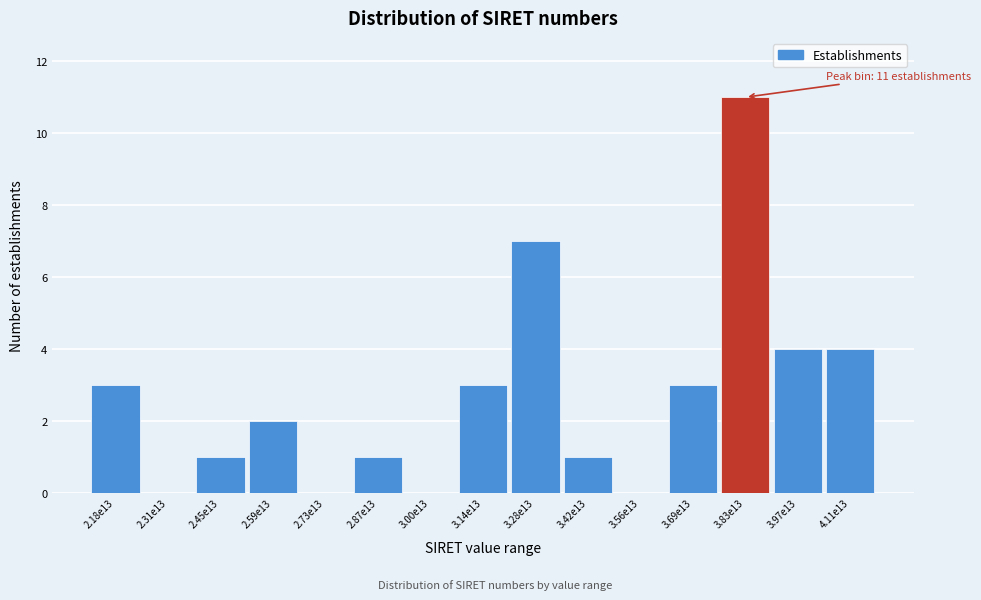

Reading left to right, extract all data points from this chart.

2.18e13=3	2.31e13=0	2.45e13=1	2.59e13=2	2.73e13=0	2.87e13=1	3.00e13=0	3.14e13=3	3.28e13=7	3.42e13=1	3.56e13=0	3.69e13=3	3.83e13=11	3.97e13=4	4.11e13=4